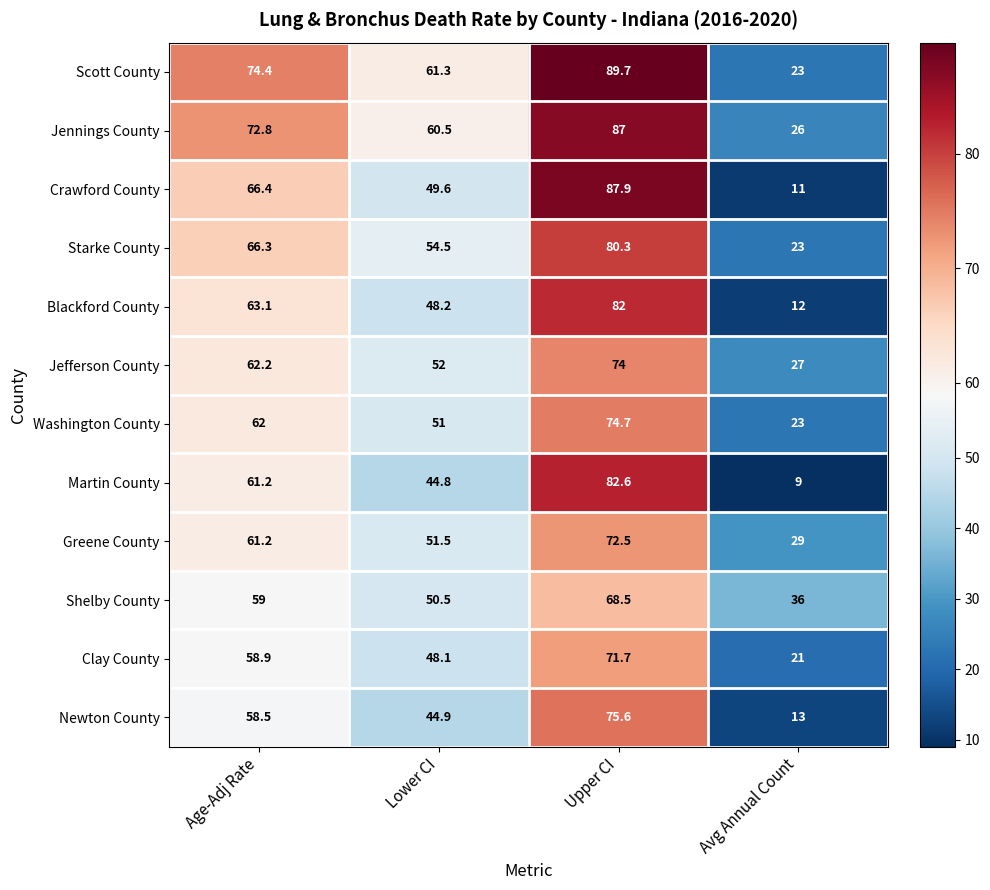

What is the sum of the Washington County values at Lower CI and Avg Annual Count?

74.0